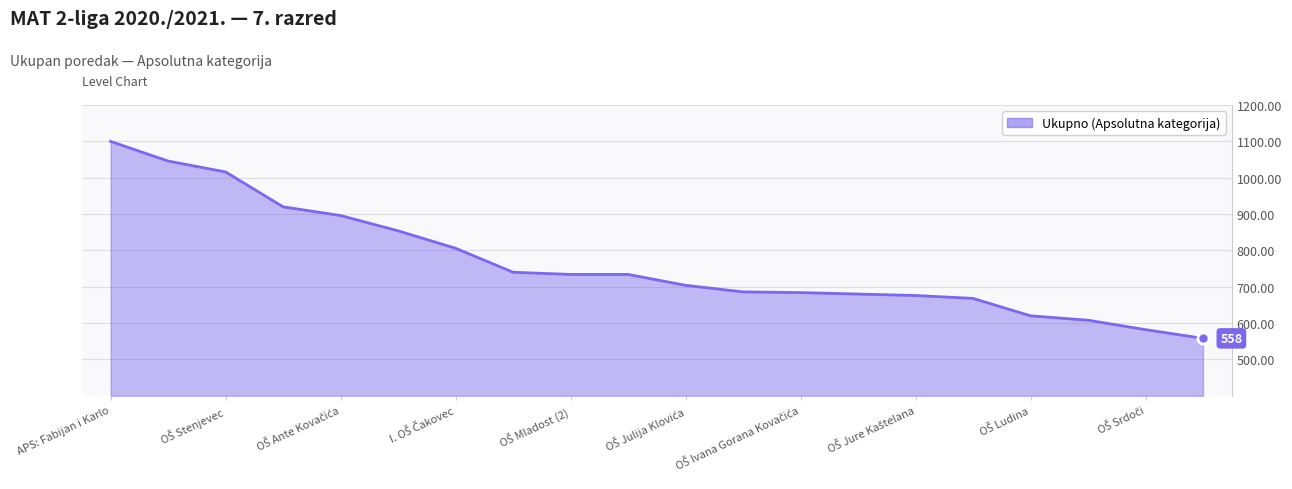

What is the greatest value displayed?

1100